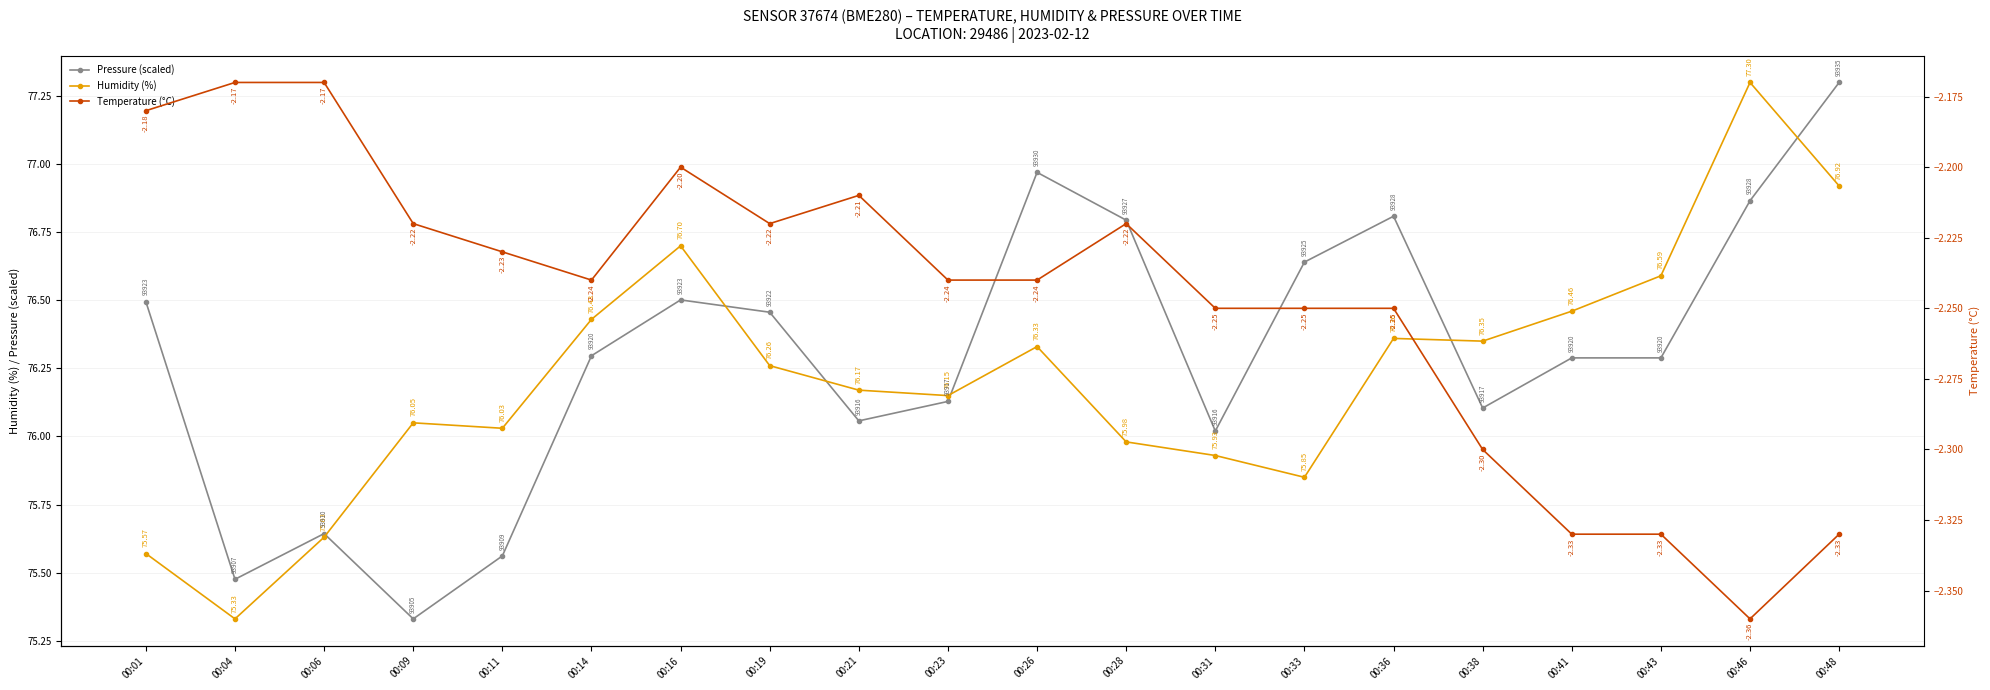

What is the difference between the highest and lowest values at 00:41?

78.8